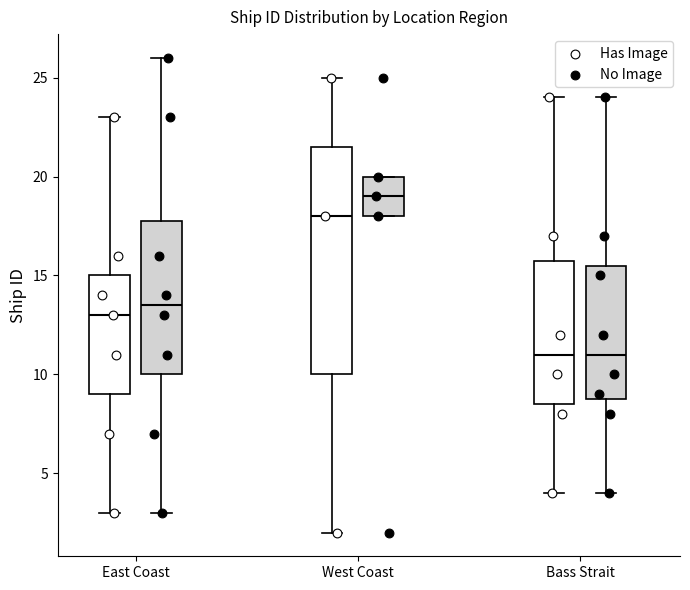

Where does the lower whisker of the box for East Coast (No Image) end on the y-axis? The values are not printed on the chart, so give them approximately, as read against the axis.

3.0